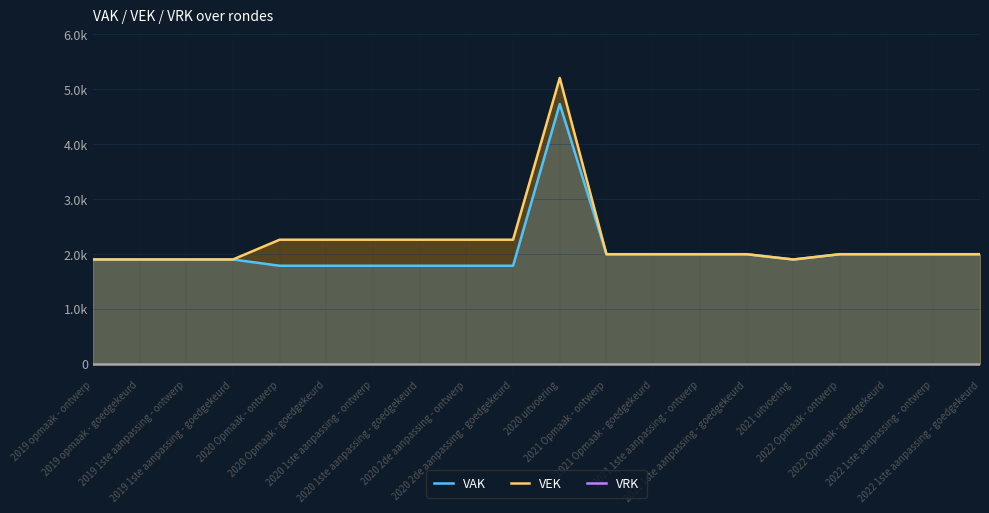

What is the difference between the highest and lowest values at 2020 Opmaak - goedgekeurd?

2256